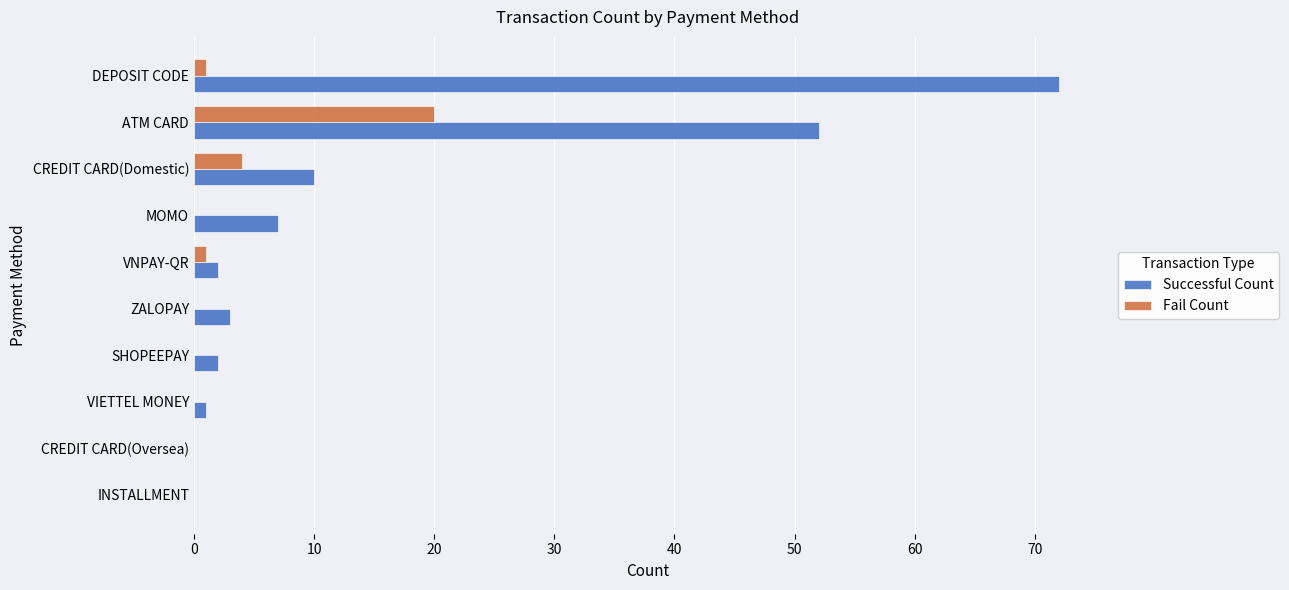

Where is Successful Count nearest to the value 36?

ATM CARD